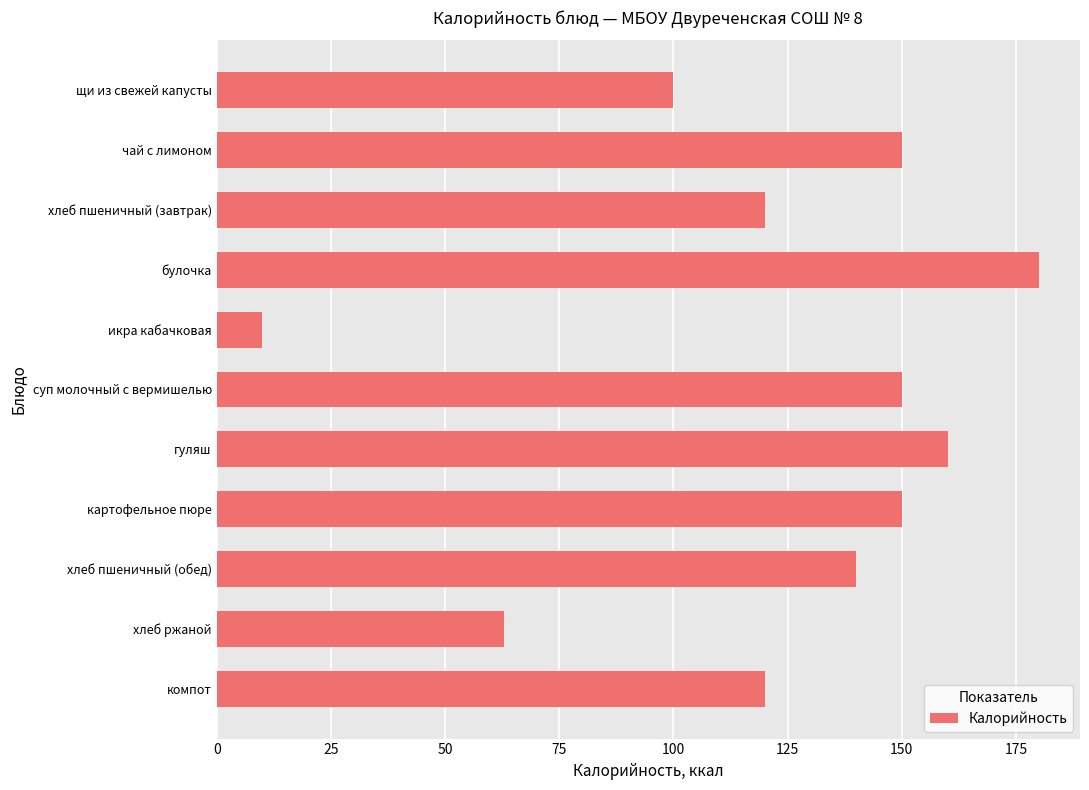

Between гуляш and икра кабачковая, which is larger?

гуляш